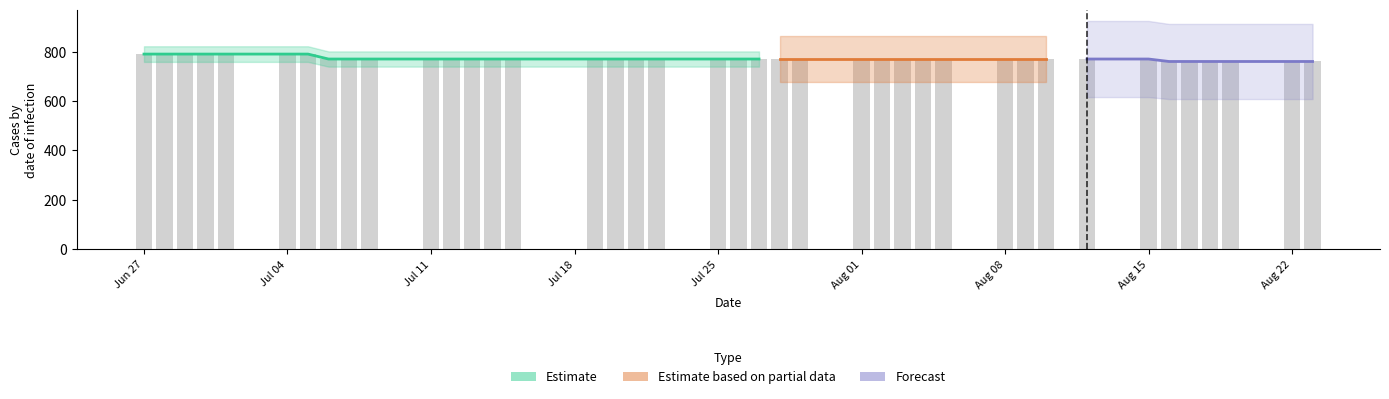

Which category has the highest value across all series?

Jun 27